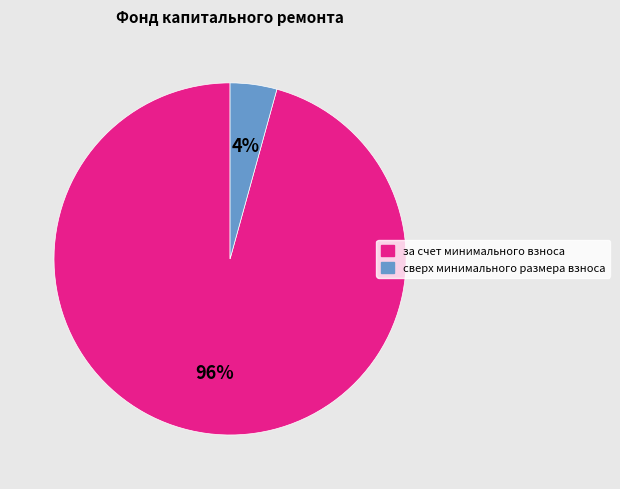

Which slice represents more than half of the pie?

за счет минимального взноса